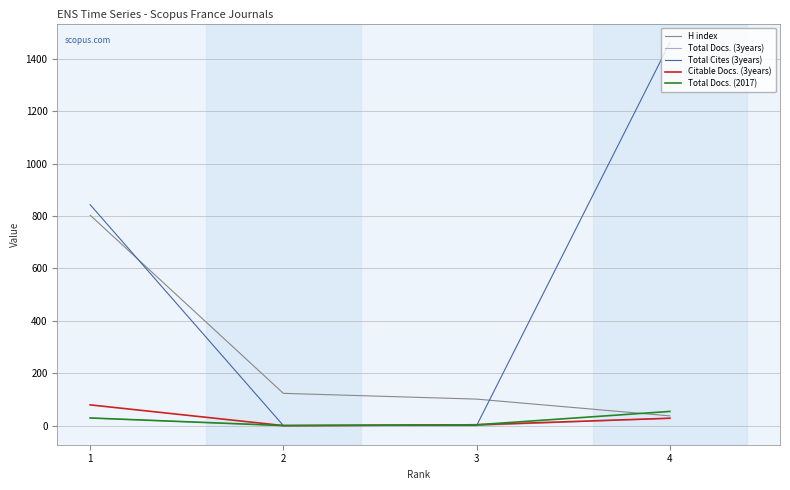

What is the maximum value shown in the chart?

1461